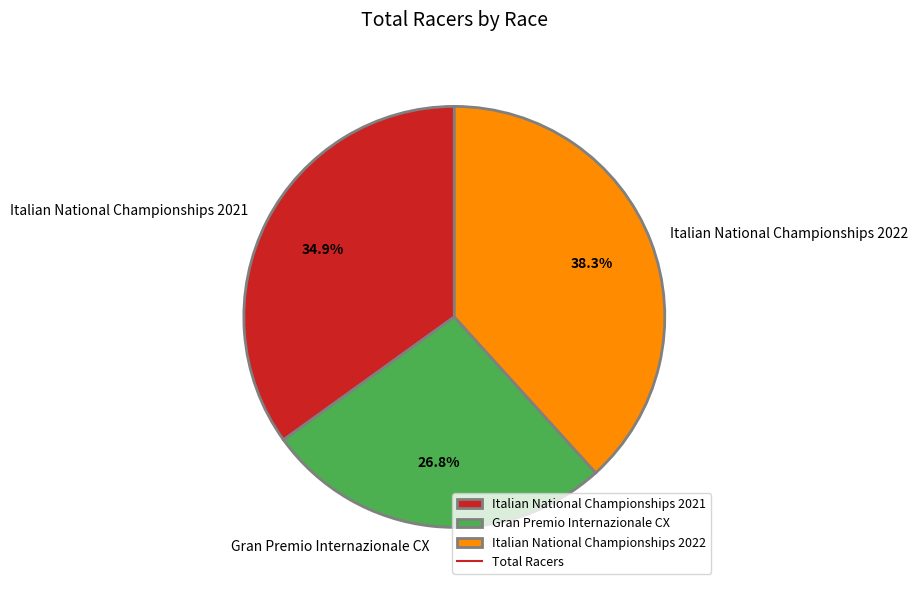

What is the smallest slice in the pie chart?

Gran Premio Internazionale CX